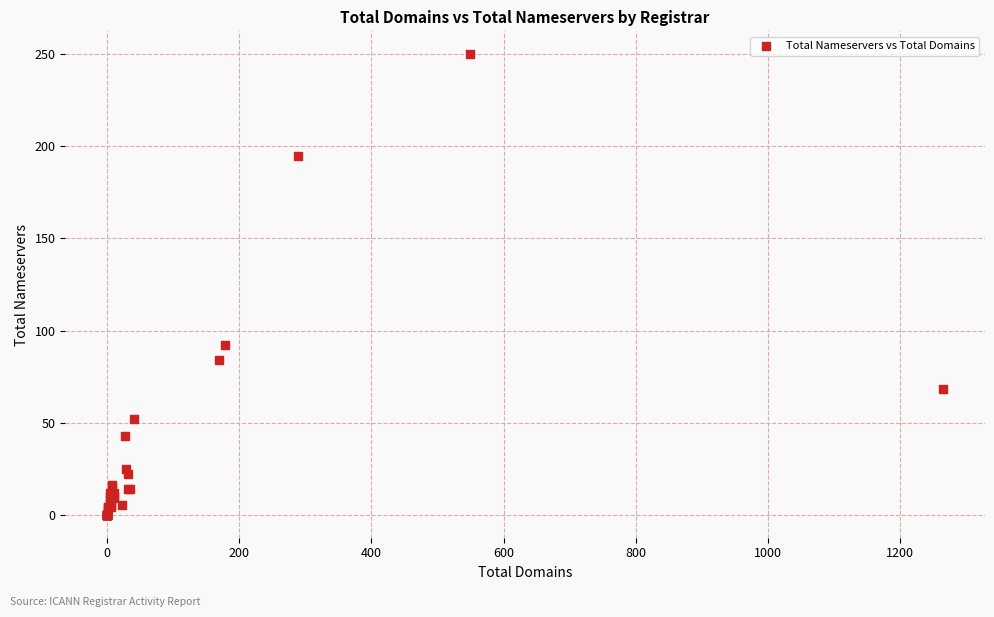

What Y value in the scatter plot is closest to 125?

92